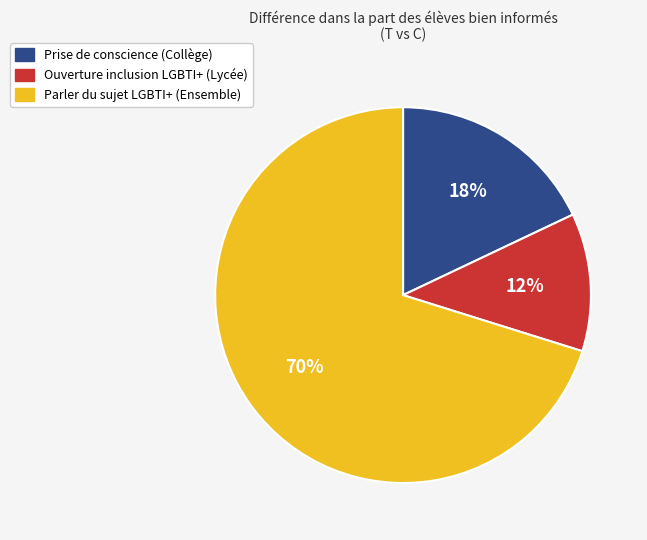

How many segments does this pie chart have?

3